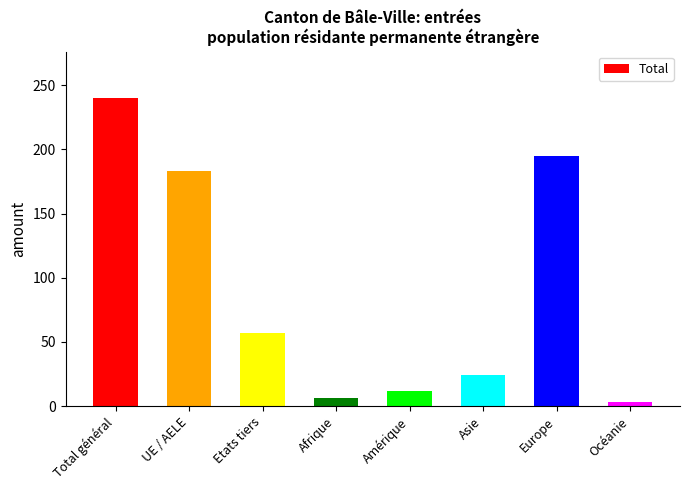

What is the difference between the second highest and second lowest values?

189